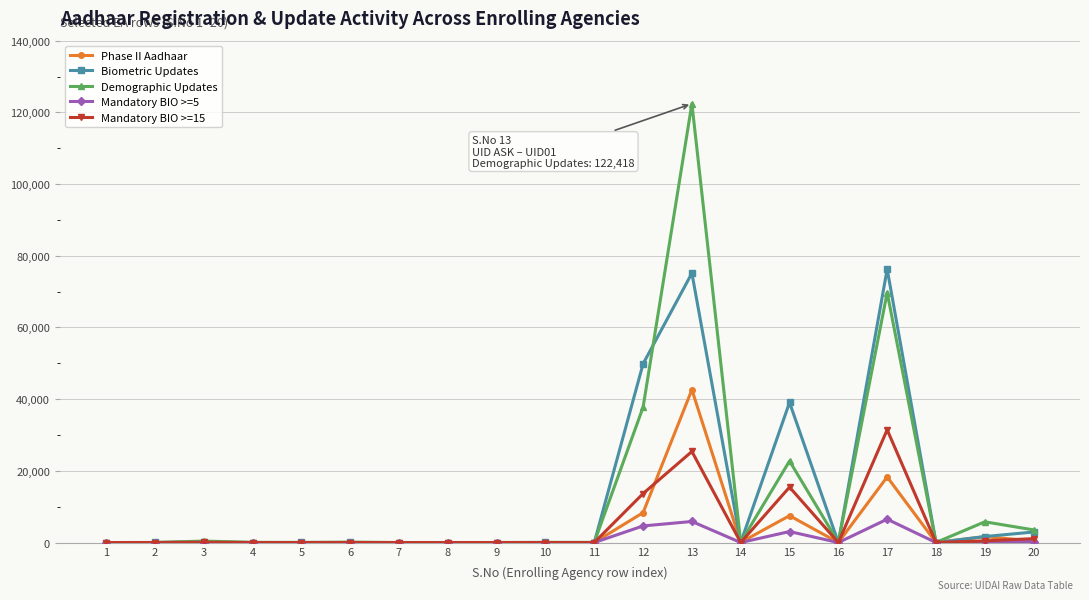

Which series has the widest spread of values?

Demographic Updates